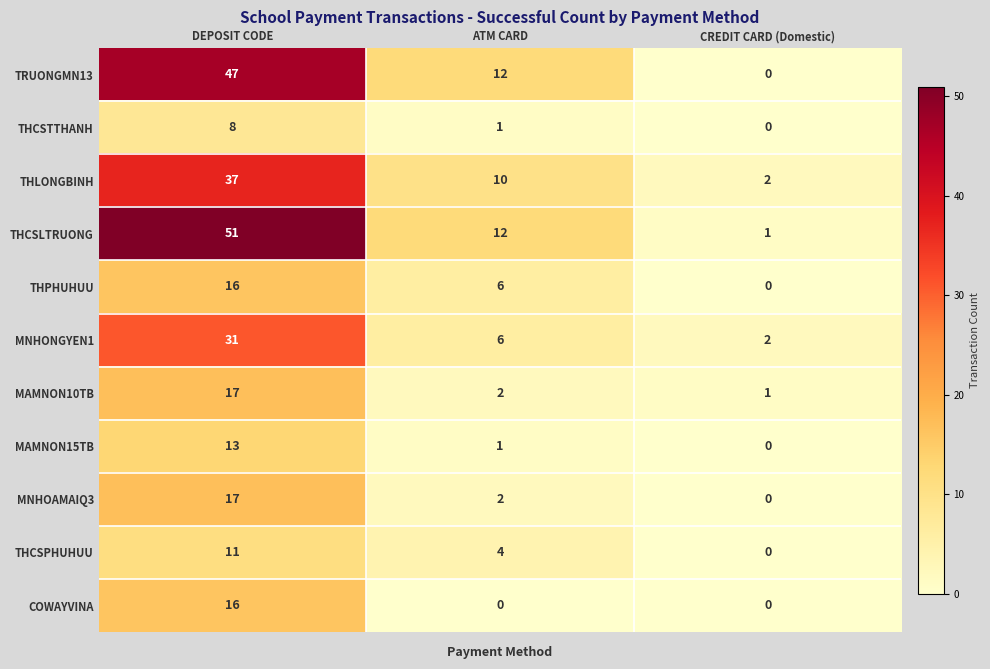

At which label is TRUONGMN13 closest to 23?

ATM CARD